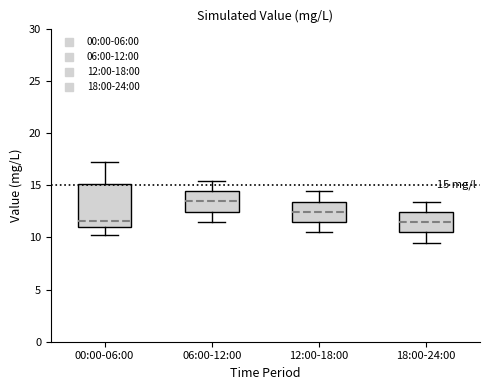

Which box is the tallest, from its lower edge to its upper edge?

00:00-06:00